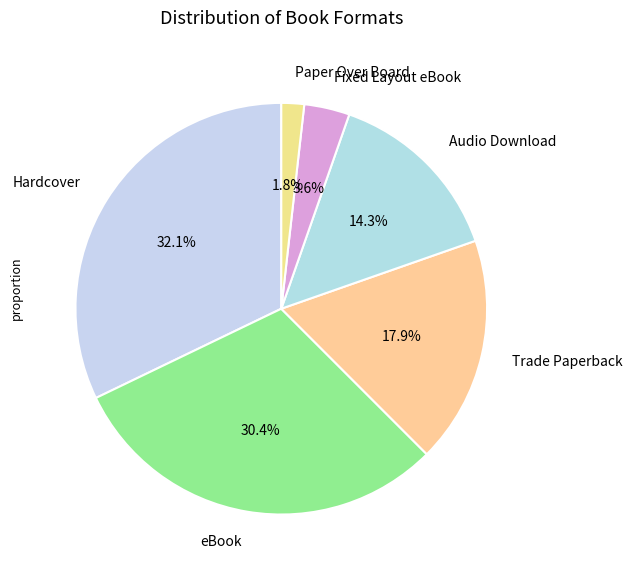

How many slices are in this pie chart?

6